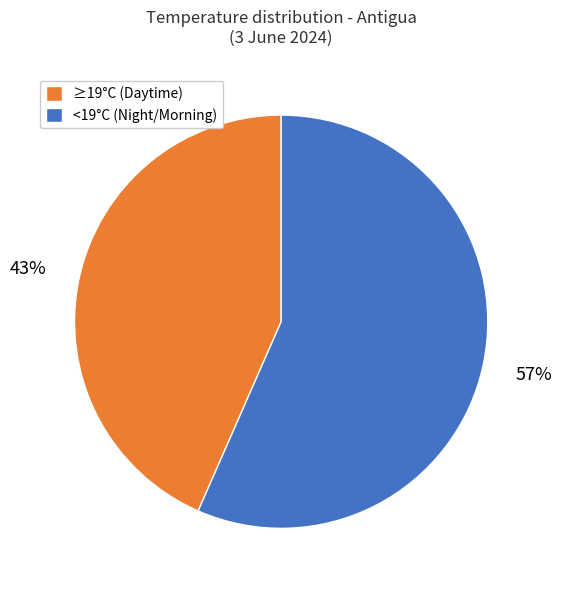

How many slices are in this pie chart?

2